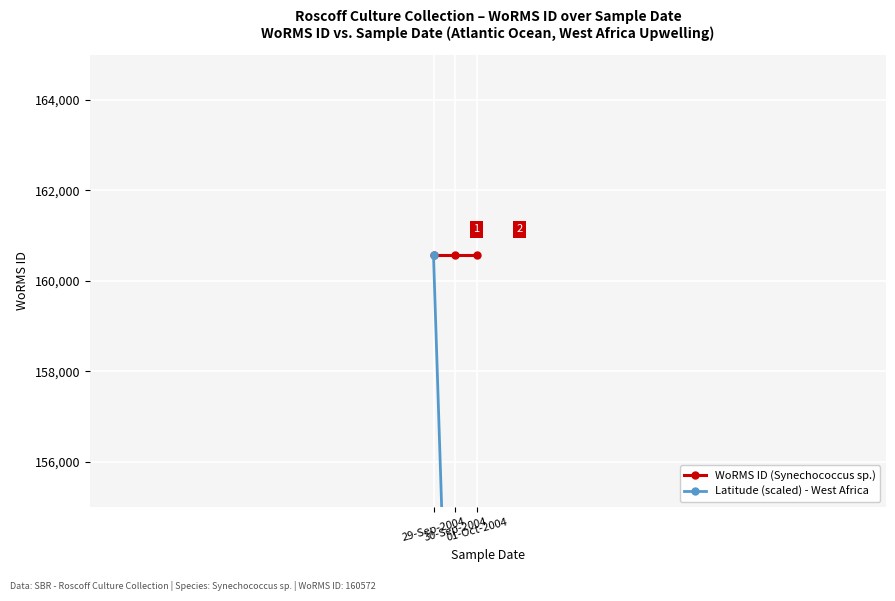

What is the total value across all series at 30-Sep-2004?

306280.0